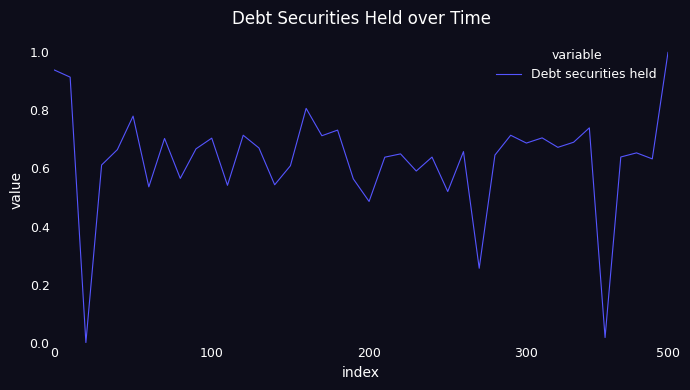

What is the maximum value shown in the chart?

1.0